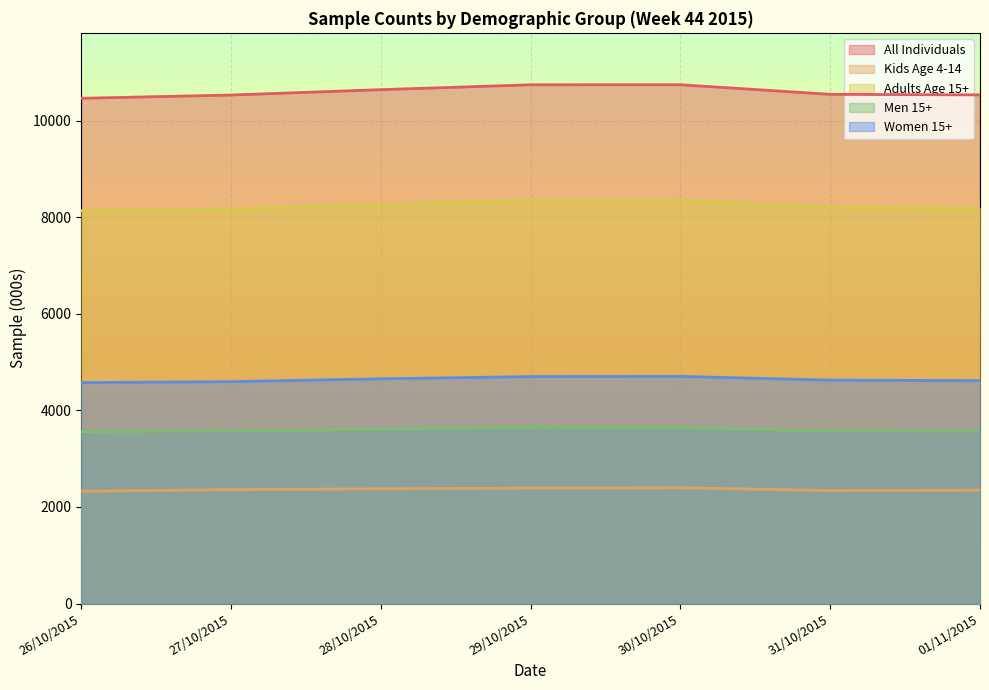

How many interior local peaks does the Women 15+ series have?

1